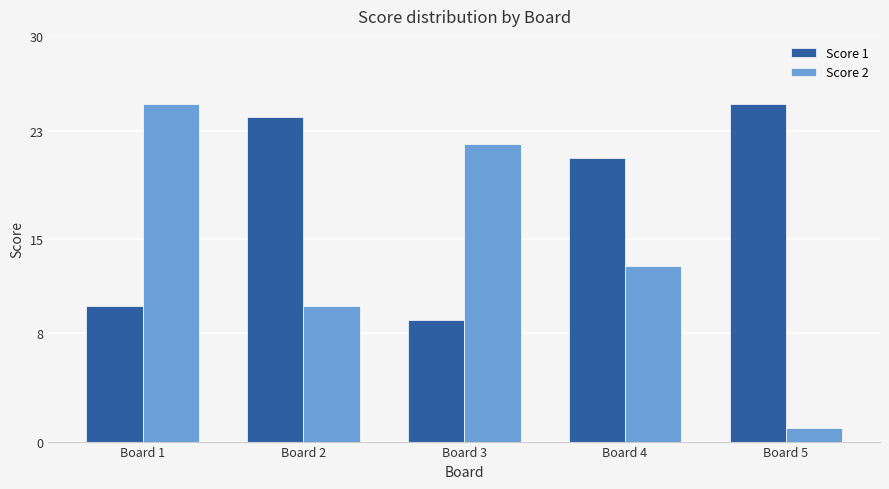

Which series has the largest range (max minus min)?

Score 2